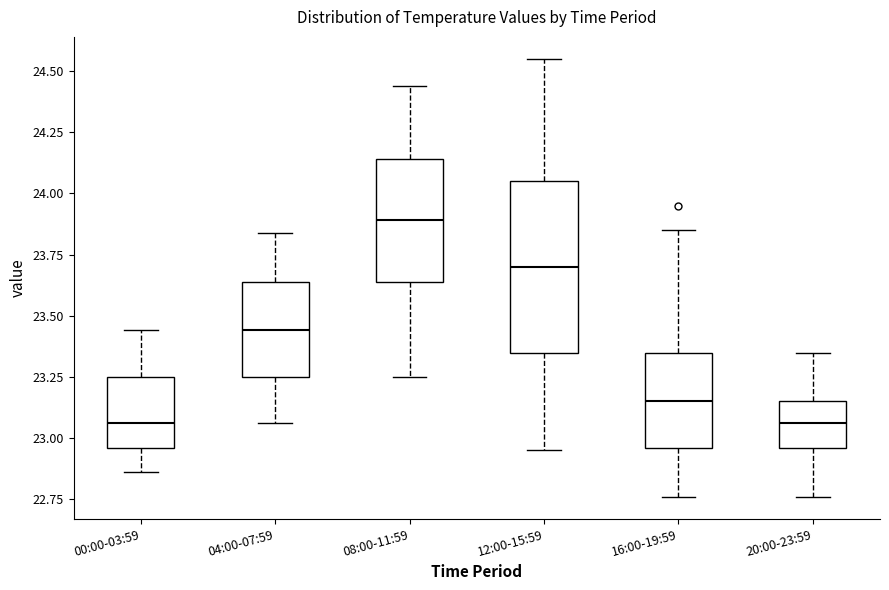

Which box is the tallest, from its lower edge to its upper edge?

12:00-15:59